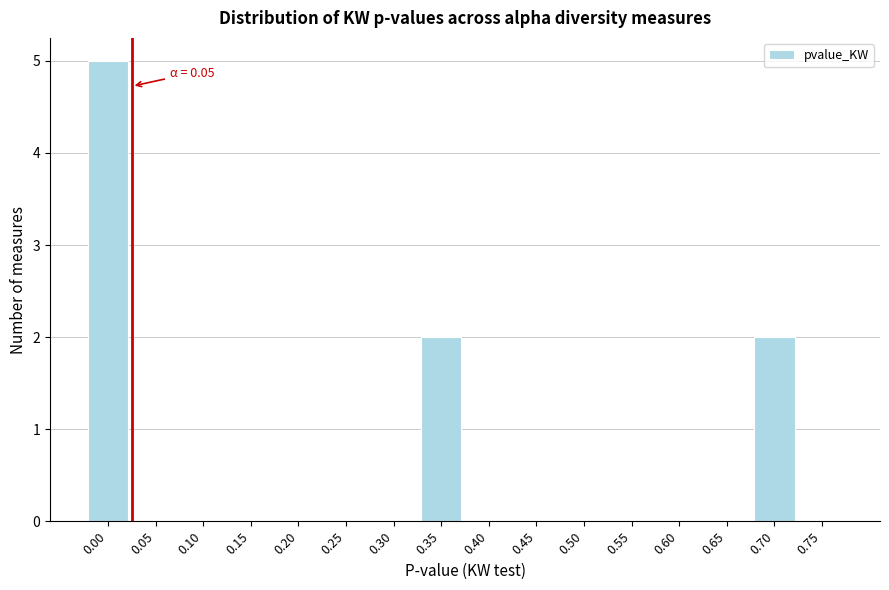

What is the greatest value displayed?

5